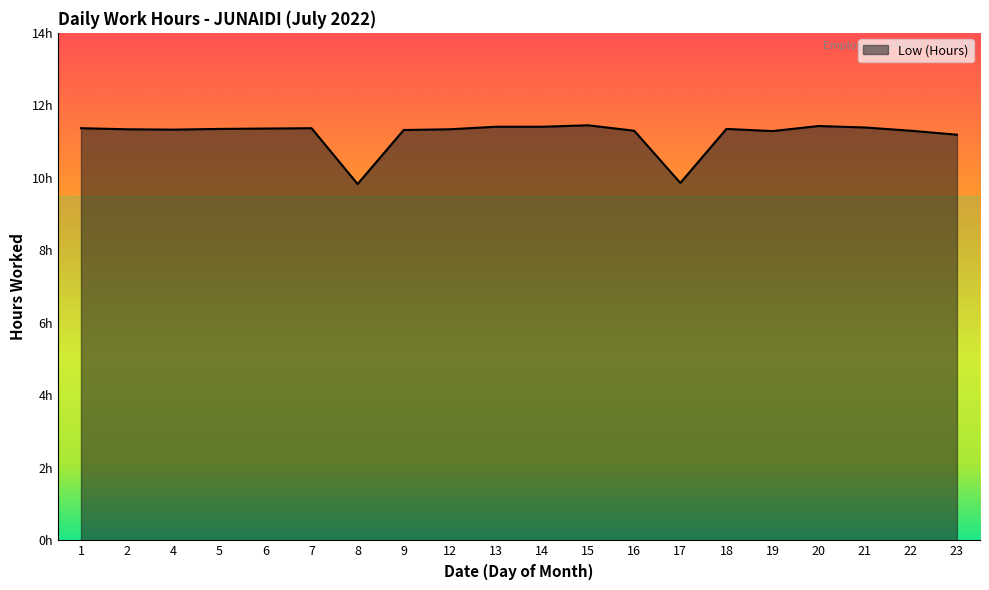

Does the chart have visible grid lines?

No